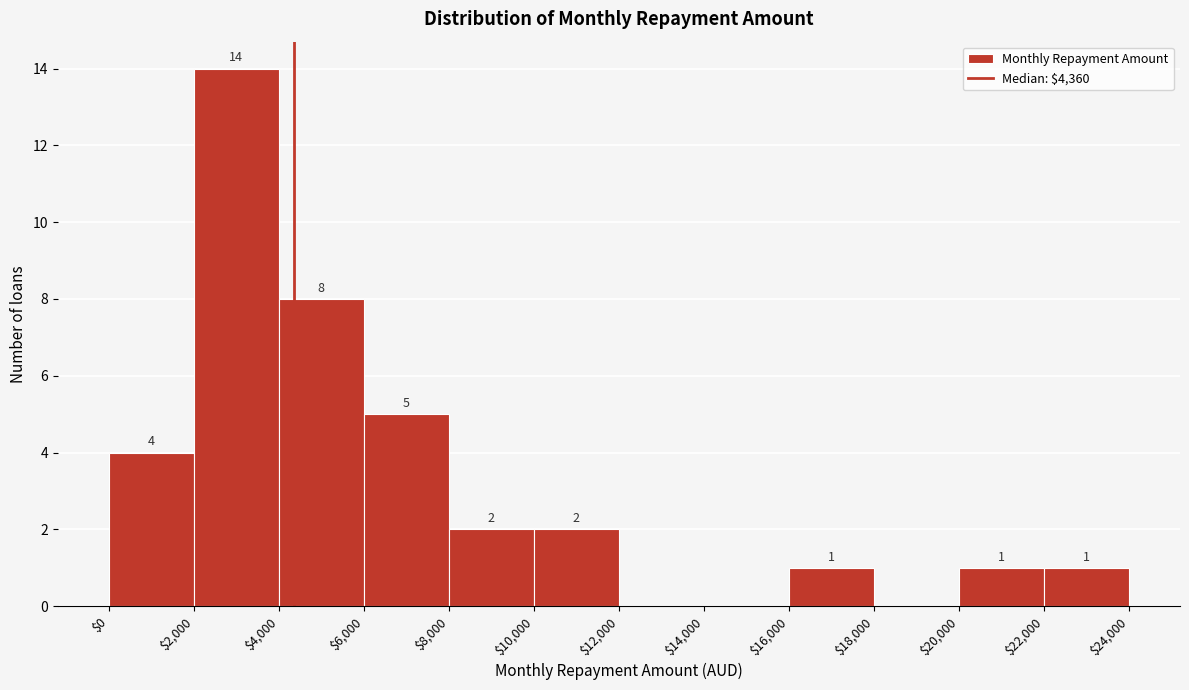

Over which range of the x-axis is the bar tallest?

$2,000 to $4,000